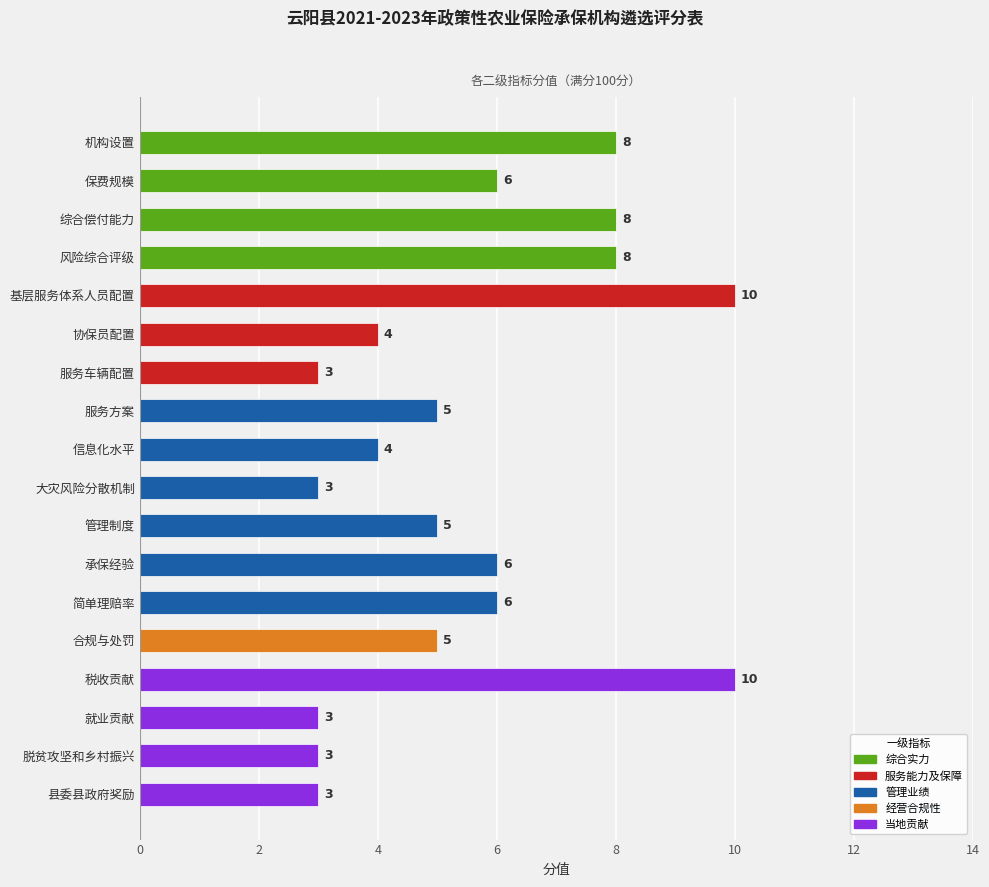

How many values are between 3 and 8?

16